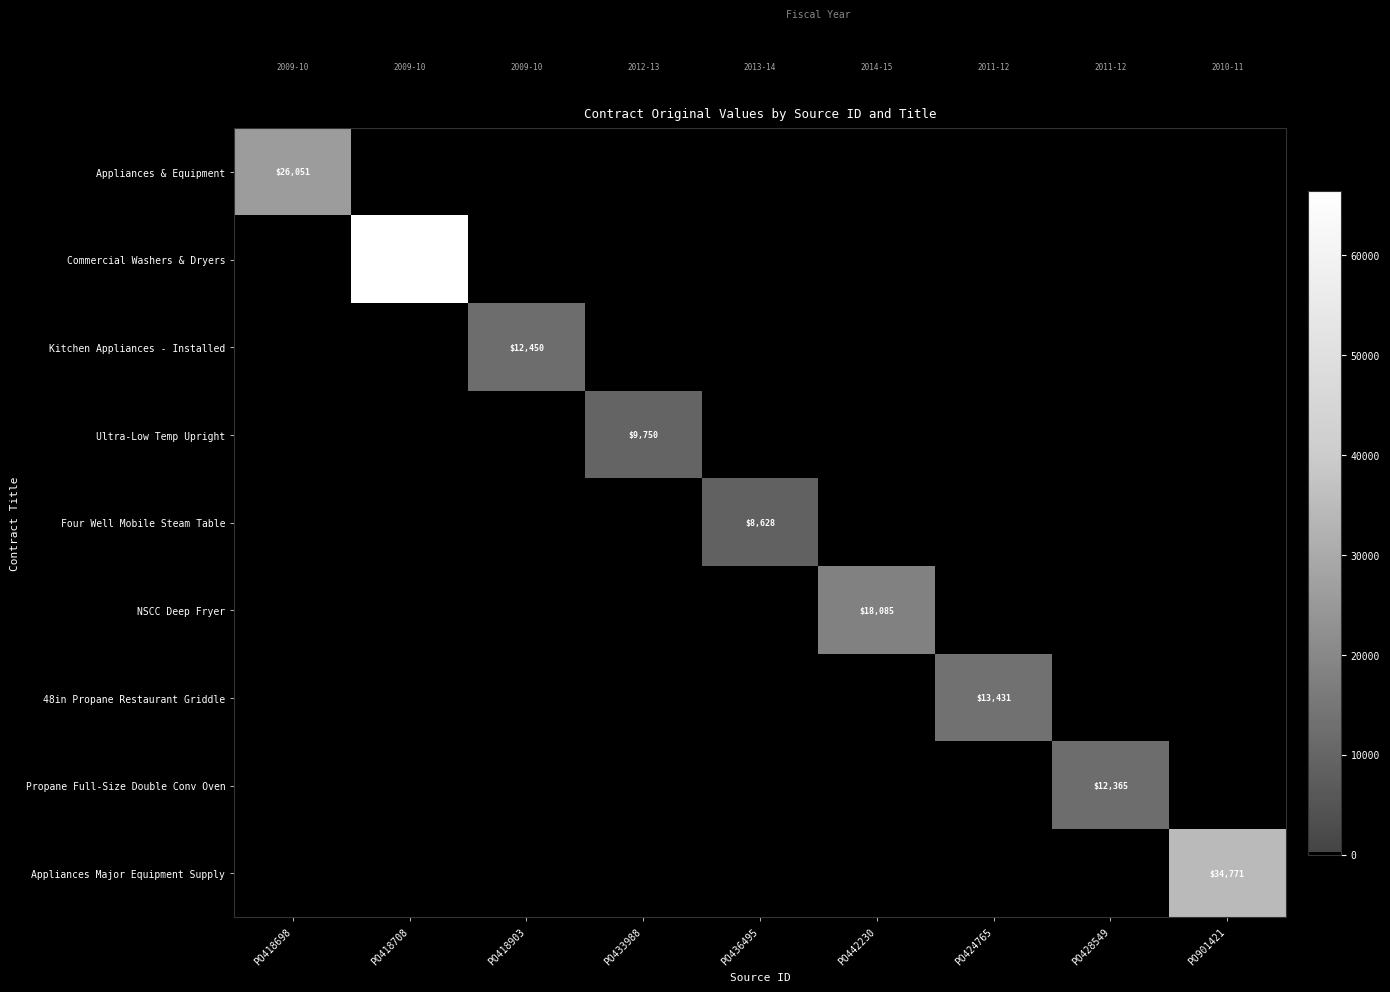

Rank the series by their maximum value, from highest to lowest.

Commercial Washers & Dryers, Appliances Major Equipment Supply, Appliances & Equipment, NSCC Deep Fryer, 48in Propane Restaurant Griddle, Kitchen Appliances - Installed, Propane Full-Size Double Conv Oven, Ultra-Low Temp Upright, Four Well Mobile Steam Table